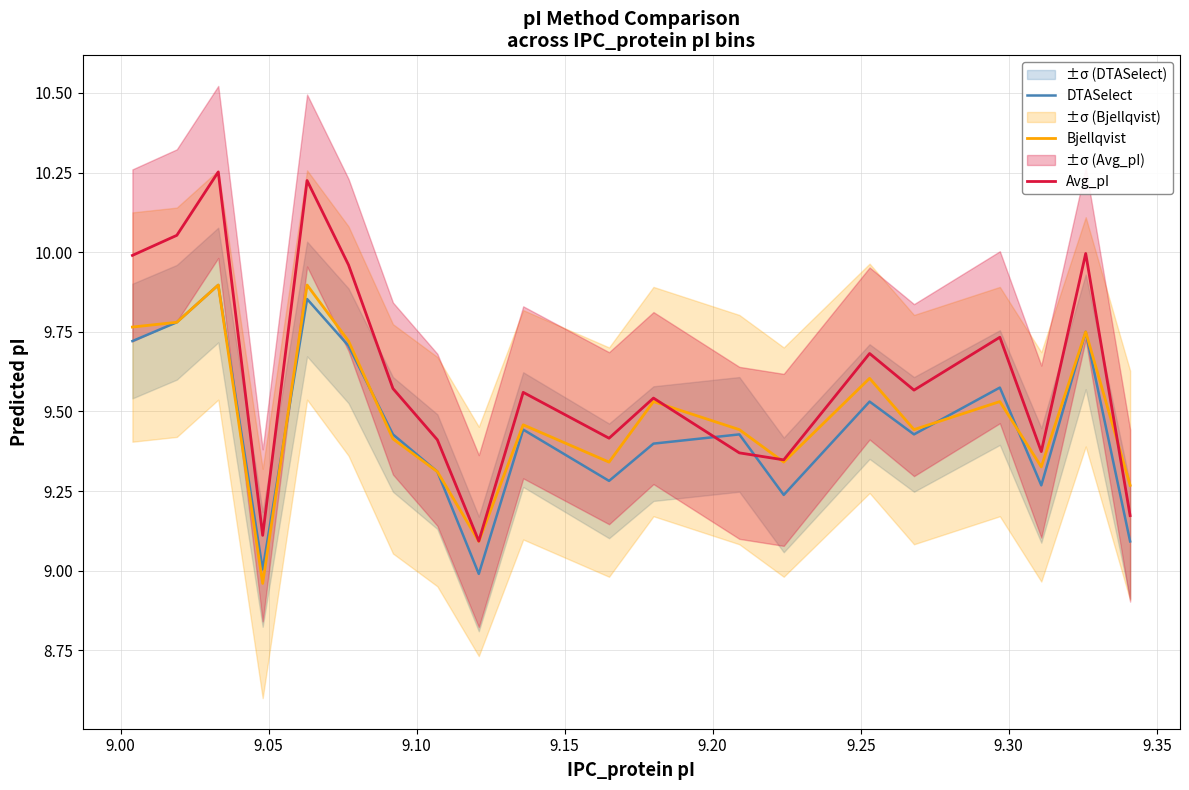

How many lines are shown in the chart?

3